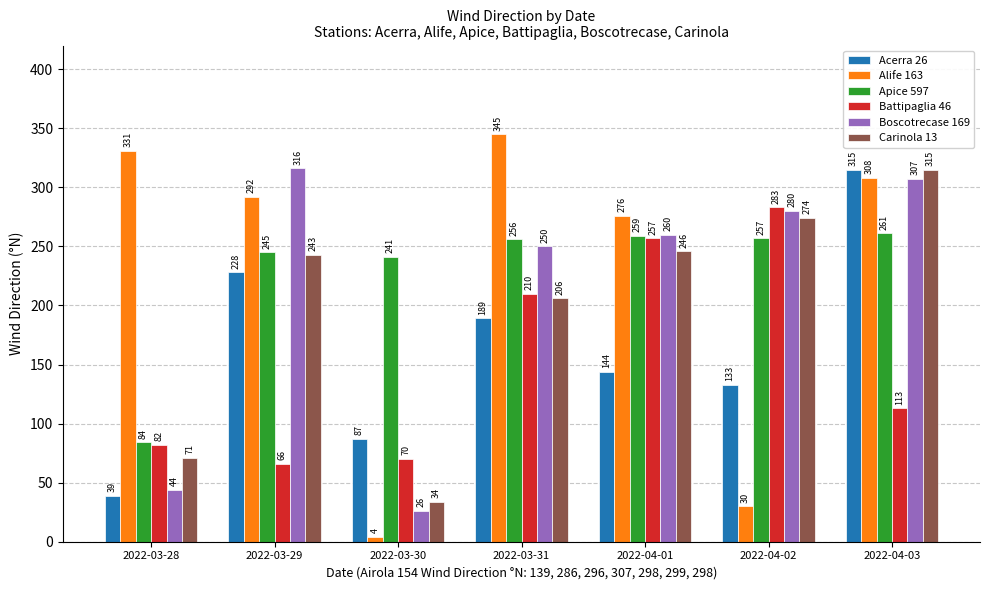

Which series has the widest spread of values?

Alife 163